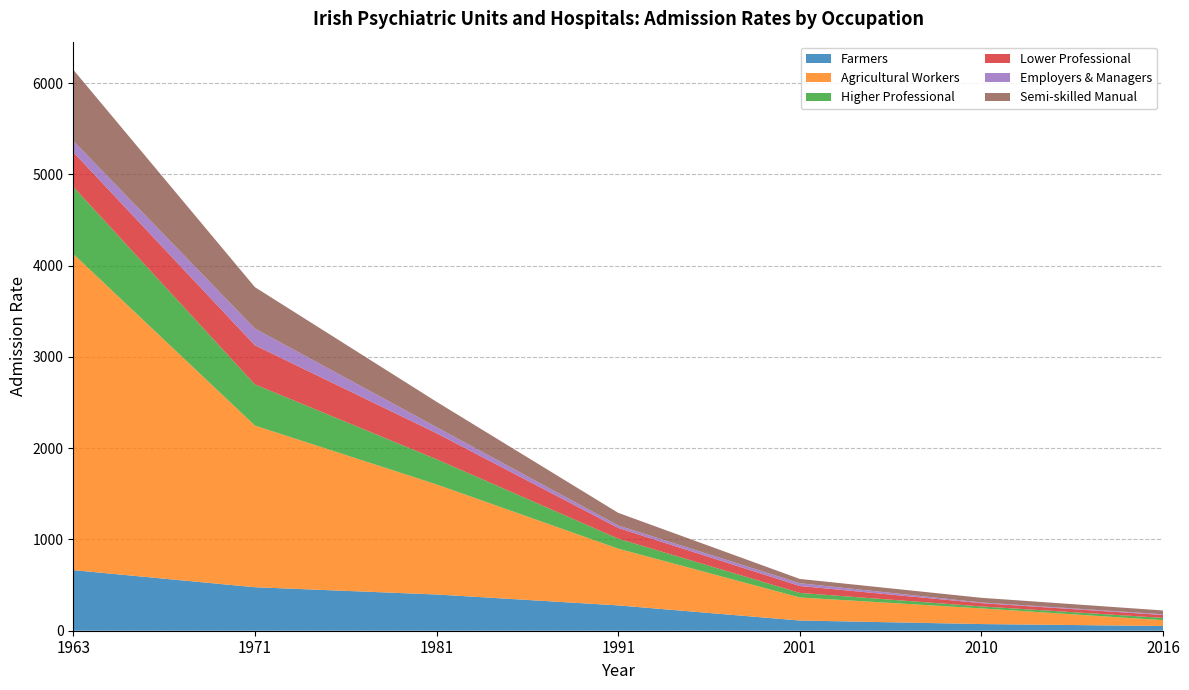

Reading left to right, list all the values displayed in this chart.

Farmers: 1963=664.0	1971=476.6	1981=397.0	1991=277.5	2001=111.8	2010=73.1	2016=51.7
Agricultural Workers: 1963=3465.0	1971=1771.7	1981=1206.3	1991=621.9	2001=252.8	2010=171.5	2016=63.8
Higher Professional: 1963=736.0	1971=450.8	1981=276.0	1991=109.7	2001=49.9	2010=21.6	2016=25.0
Lower Professional: 1963=380.0	1971=428.8	1981=285.4	1991=117.4	2001=75.8	2010=35.9	2016=31.8
Employers & Managers: 1963=123.0	1971=183.1	1981=65.8	1991=26.9	2001=30.4	2010=7.4	2016=8.2
Semi-skilled Manual: 1963=780.0	1971=454.1	1981=278.5	1991=138.6	2001=46.9	2010=51.2	2016=41.4